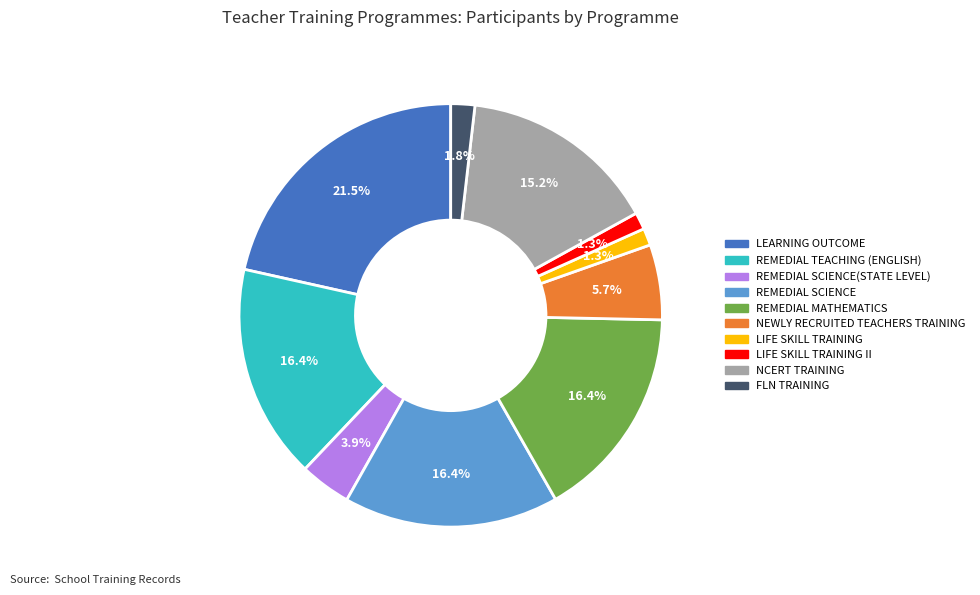

To the nearest percent, what portion does REMEDIAL SCIENCE represent?

16%